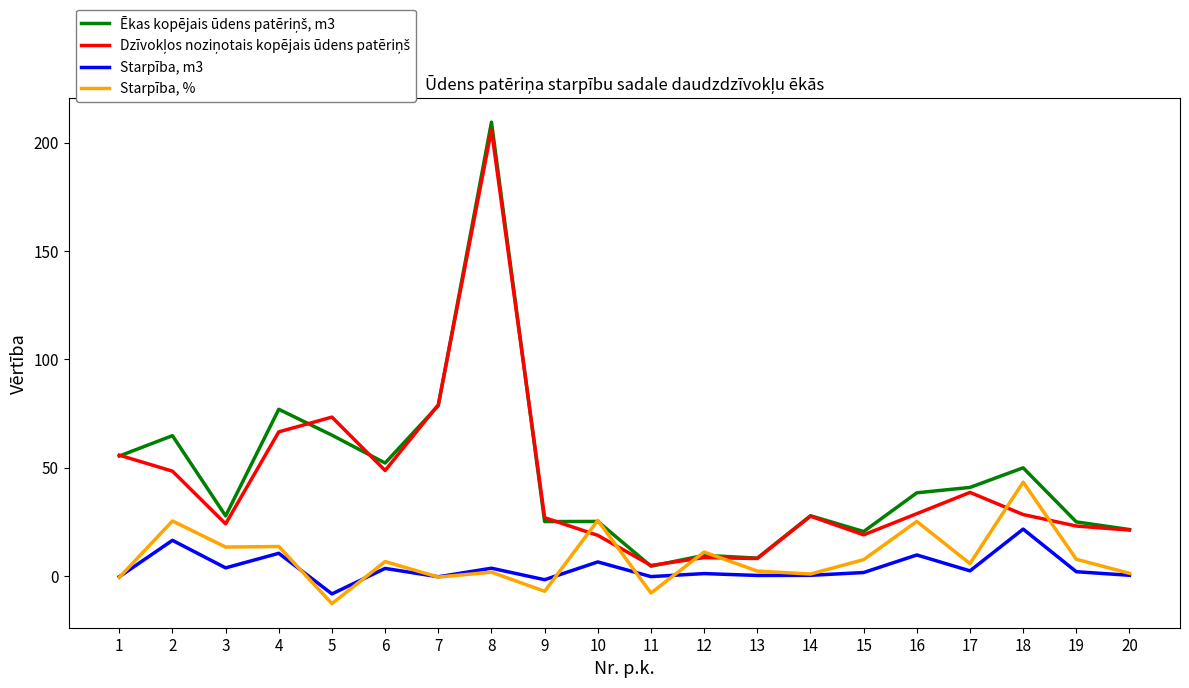

True or false: Starpība, m3 has a value of 1.9 at 19.

True